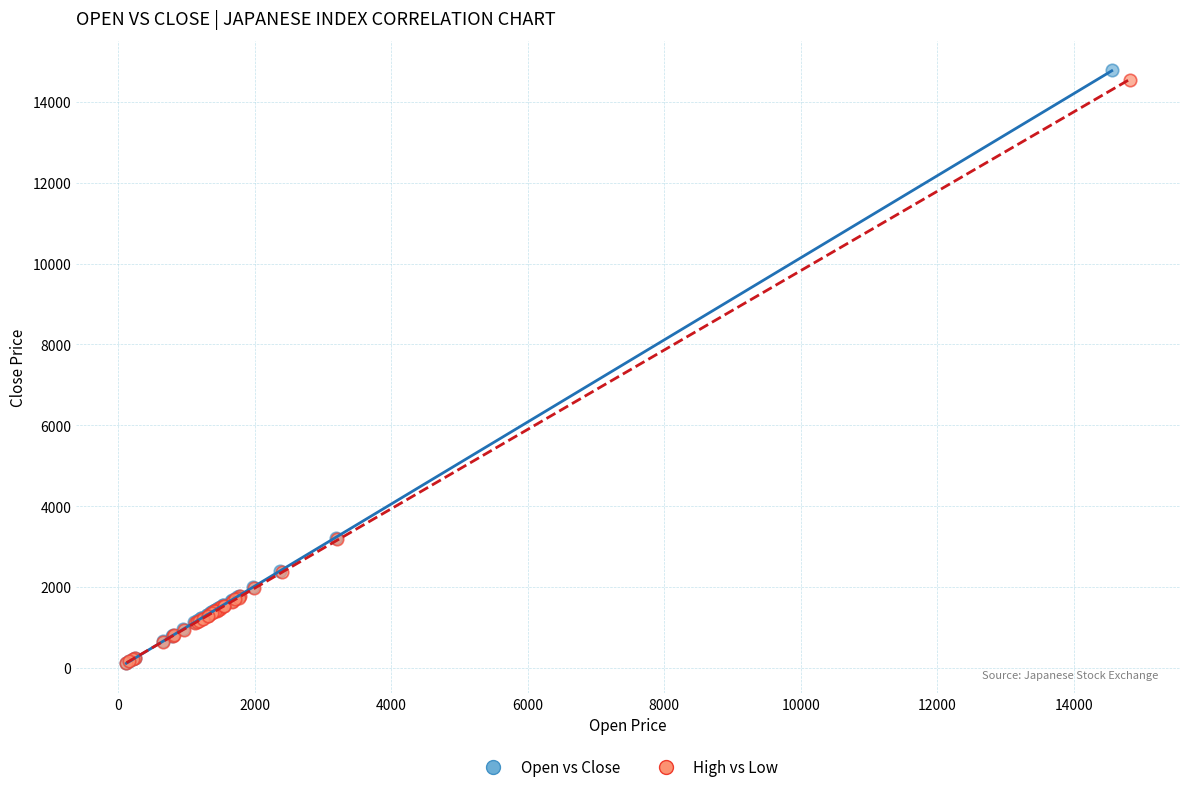

Which series has the widest spread of Y values?

Open vs Close